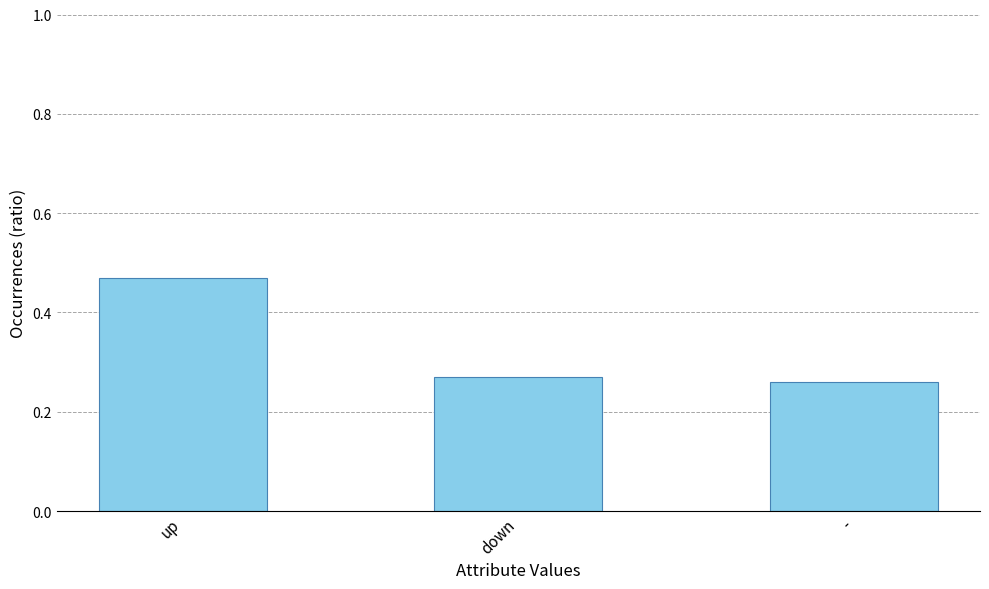

What position from the left is up?

1